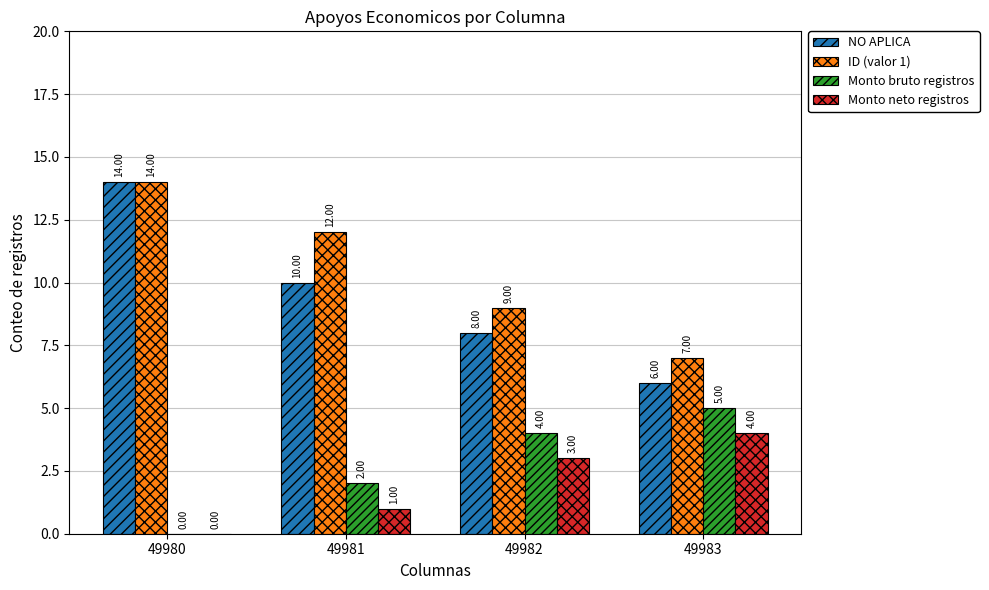

What is the sum of the NO APLICA values at 49981 and 49980?

24